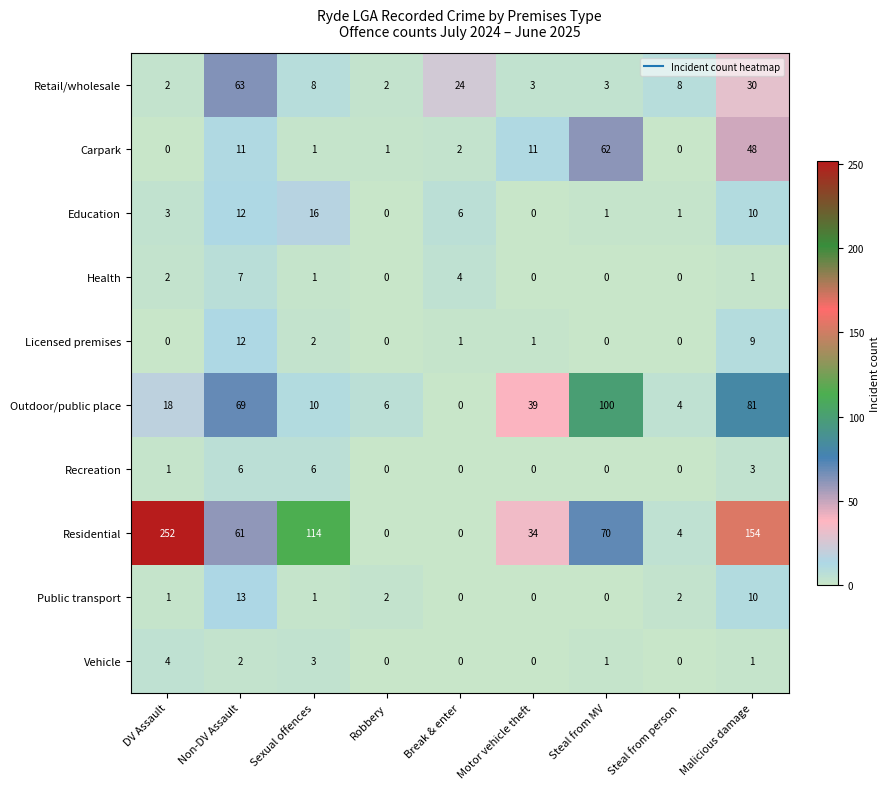

At which label does Health first exceed 1?

DV Assault